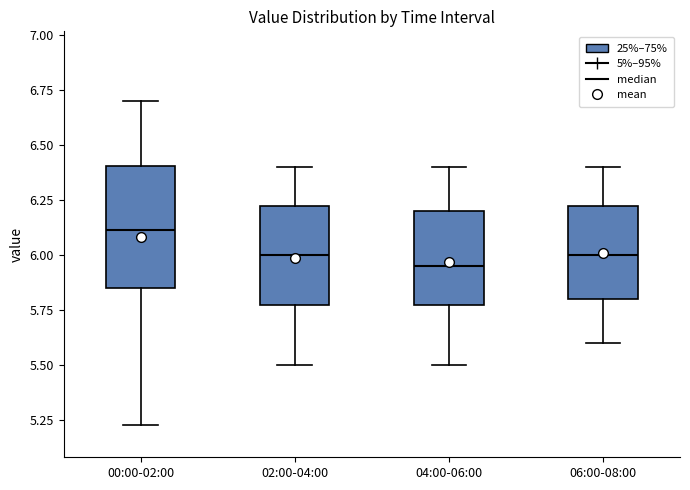

Where is the lower edge of the box for 02:00-04:00 on the y-axis? The values are not printed on the chart, so give them approximately, as read against the axis.

5.80